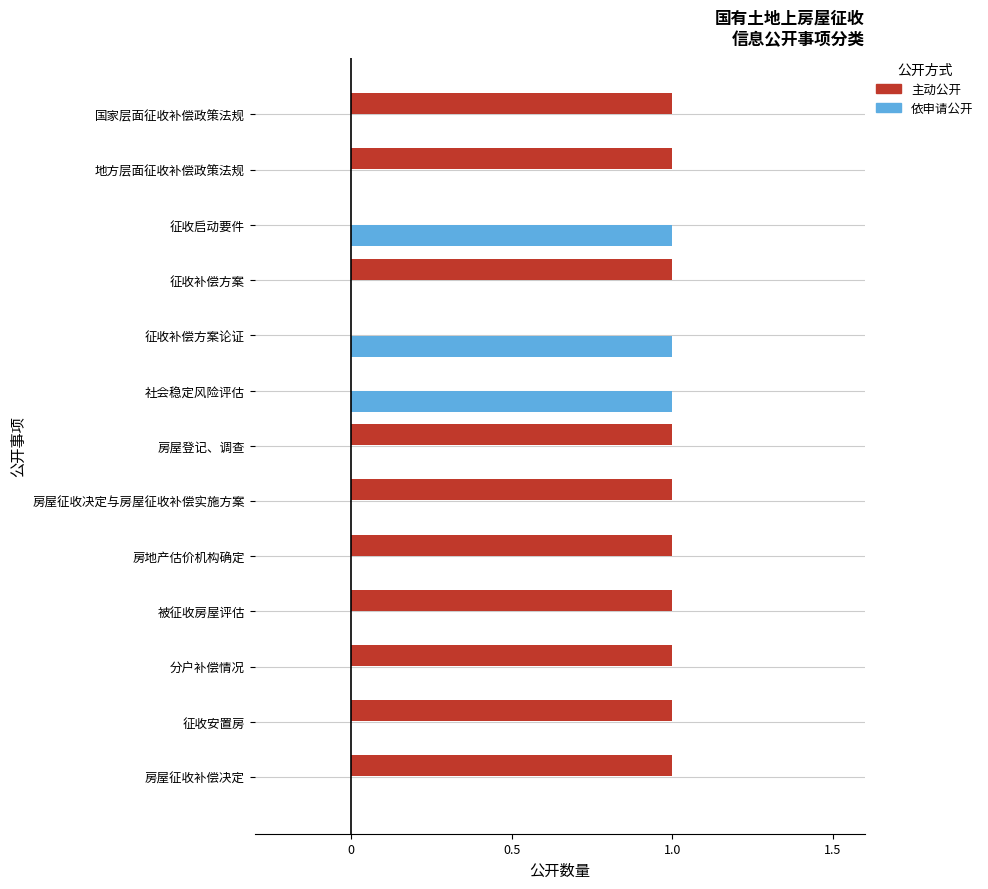

The value of 主动公开 at 房地产估价机构确定 is 2. True or false?

False